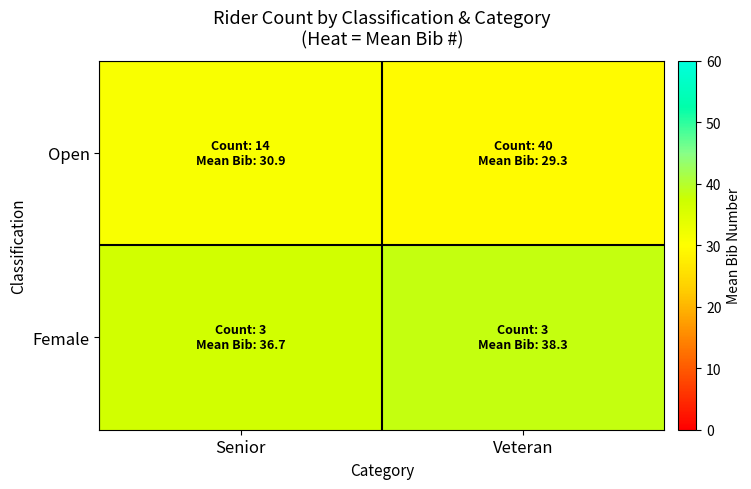

Which series has the widest spread of values?

Female